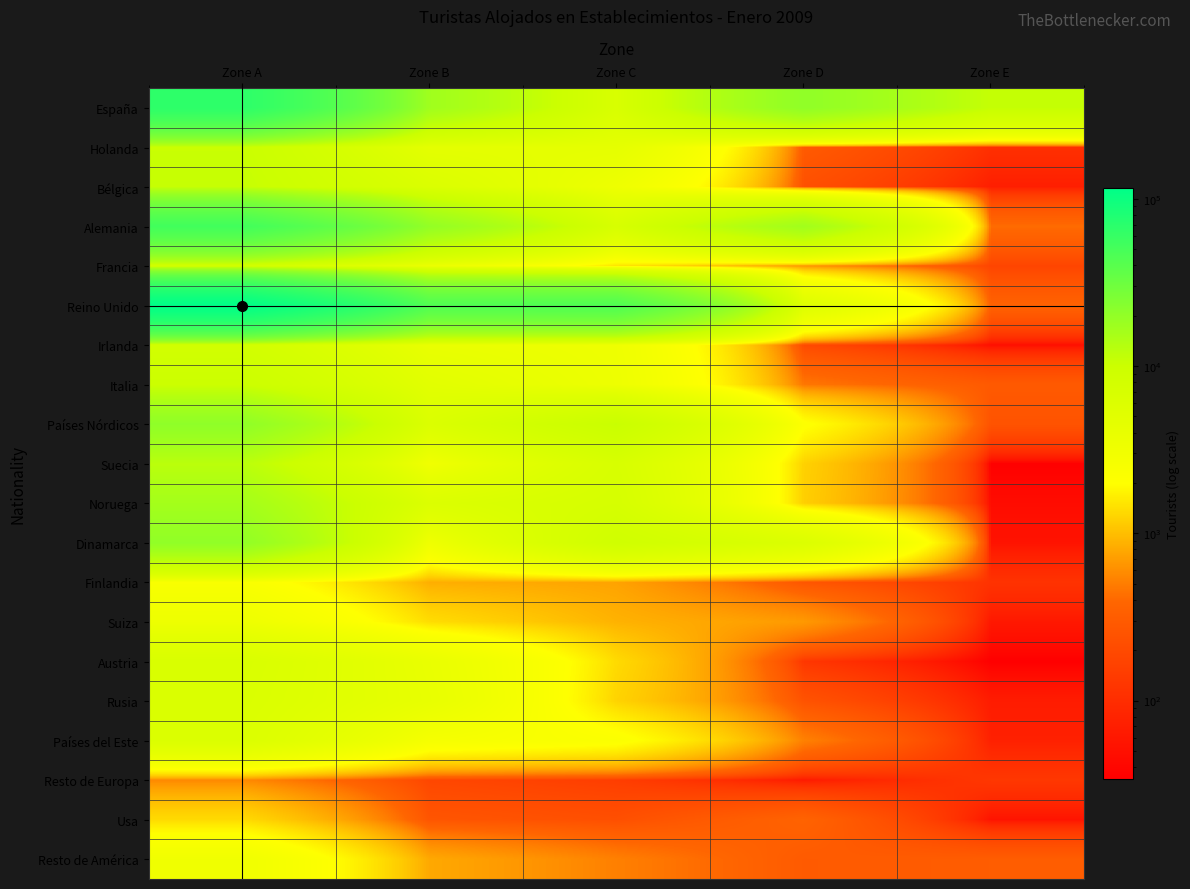

What is the total value across all series at Zone D?

57710